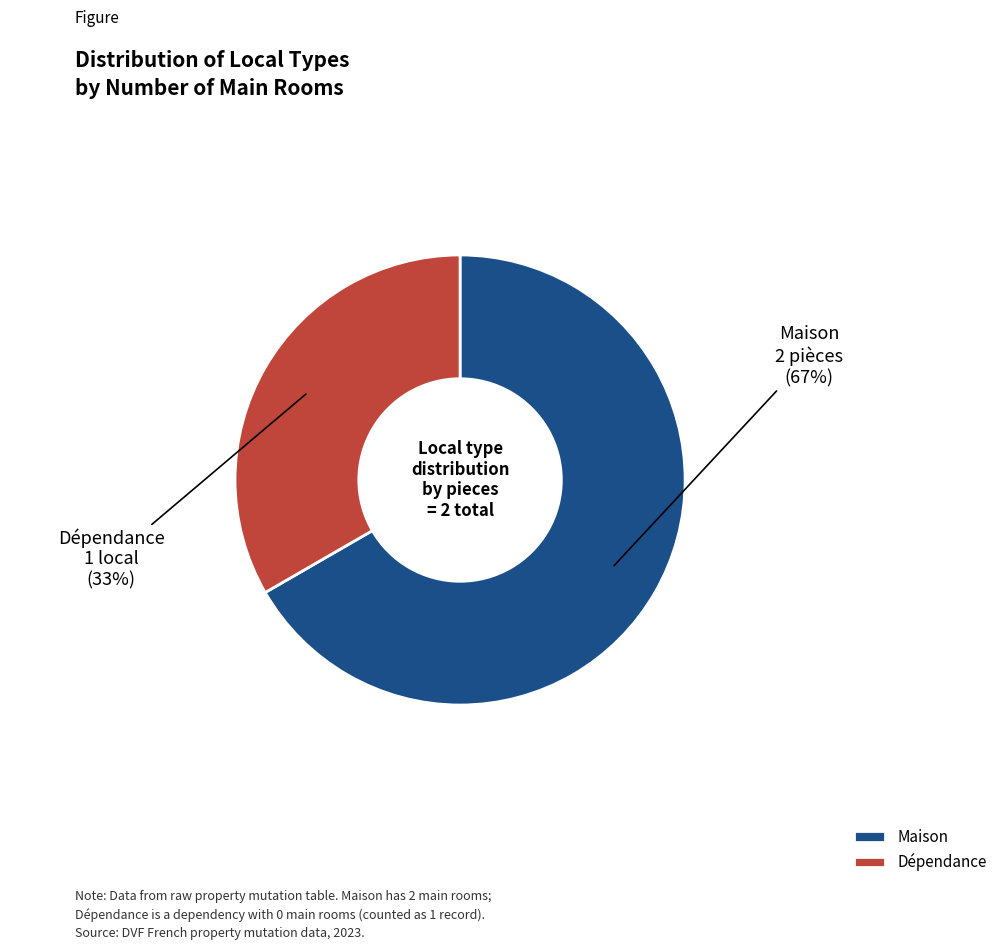

True or false: Dépendance accounts for 33% of the total.

True